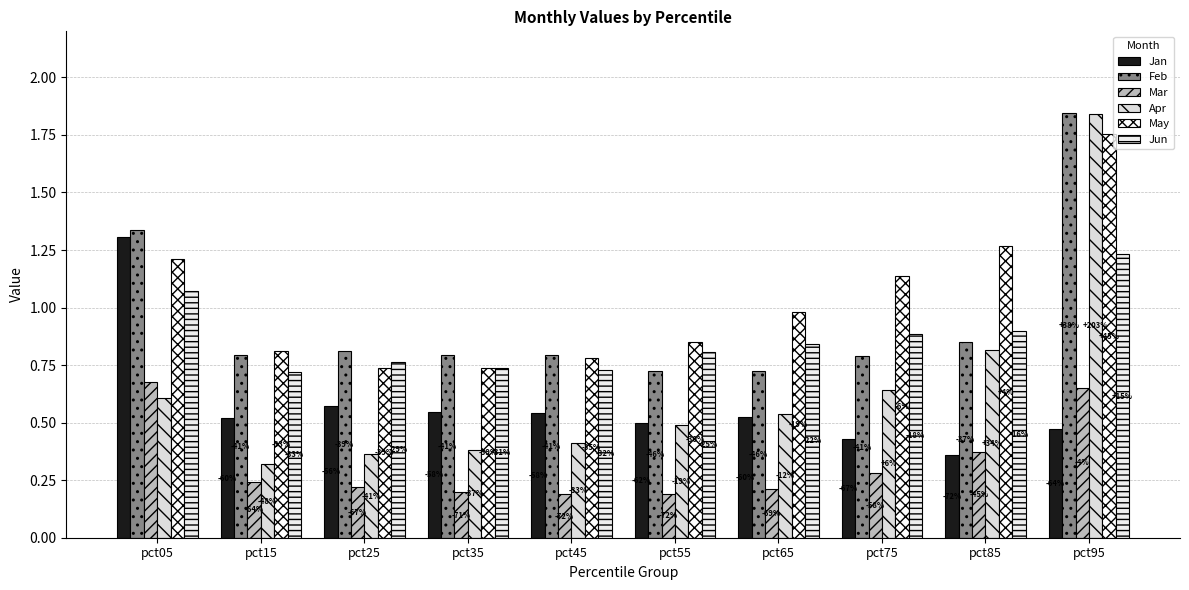

Are the bars horizontal?

No